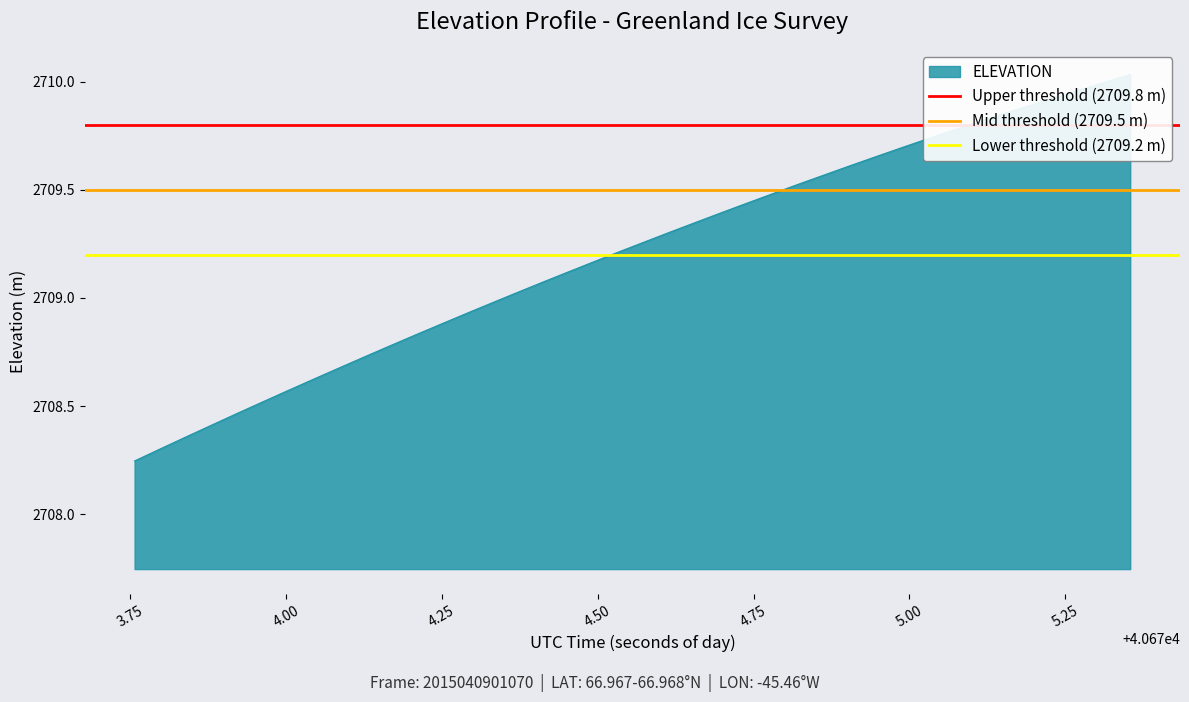

What is the approximate value of Upper threshold (2709.8 m) at 3.75?

2709.8